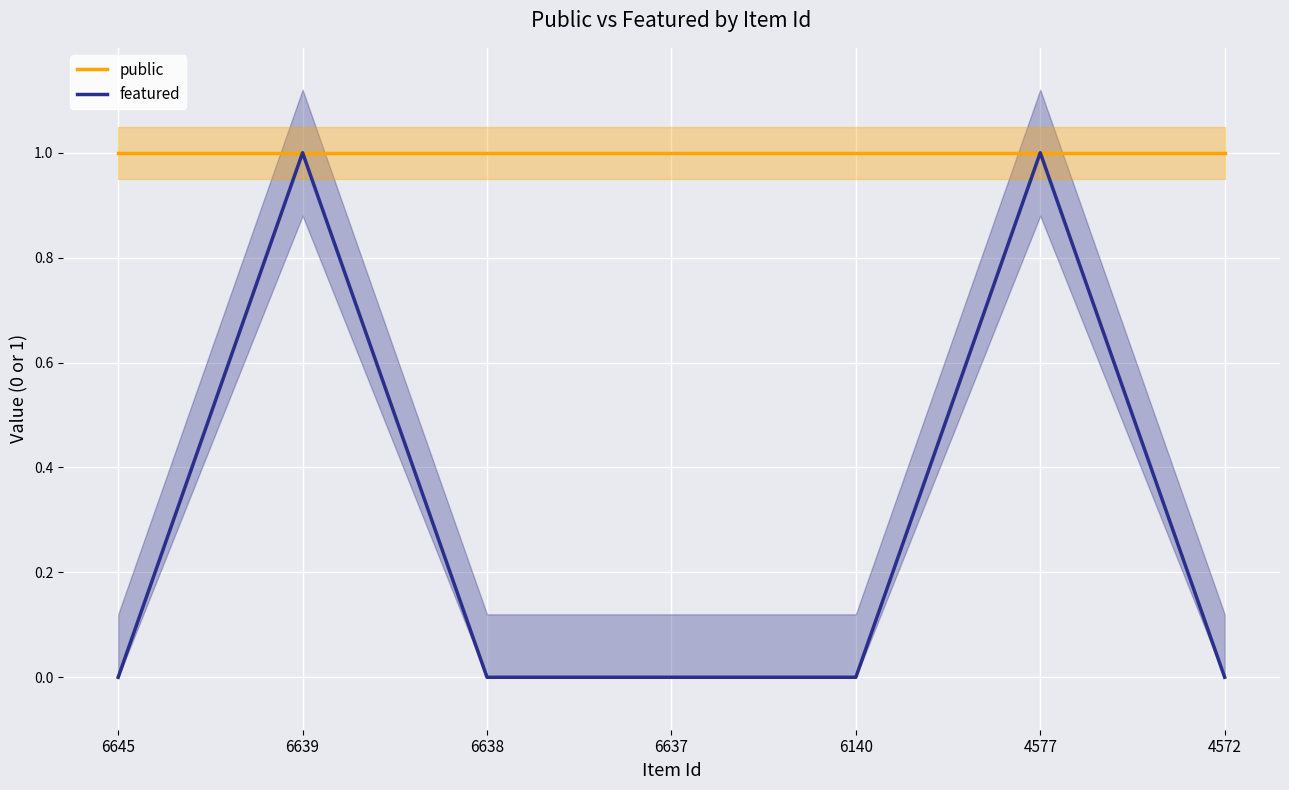

True or false: public and featured cross at least once.

False